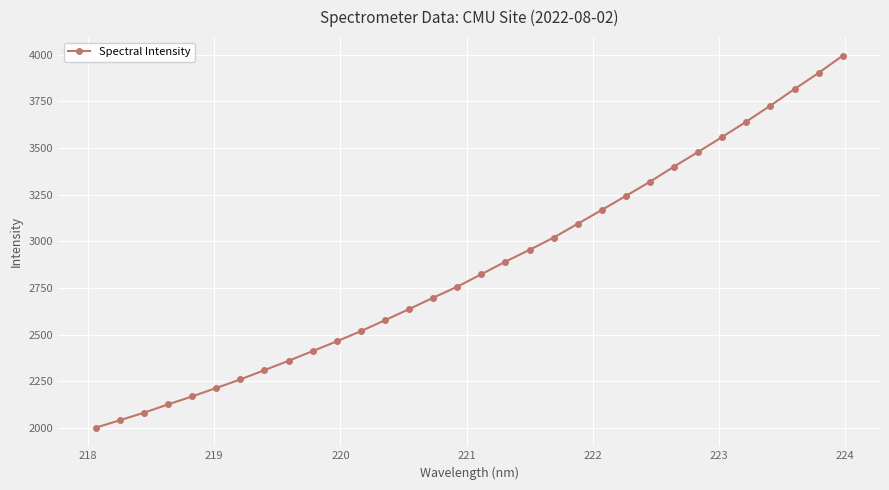

What is the minimum value shown in the chart?

2002.2